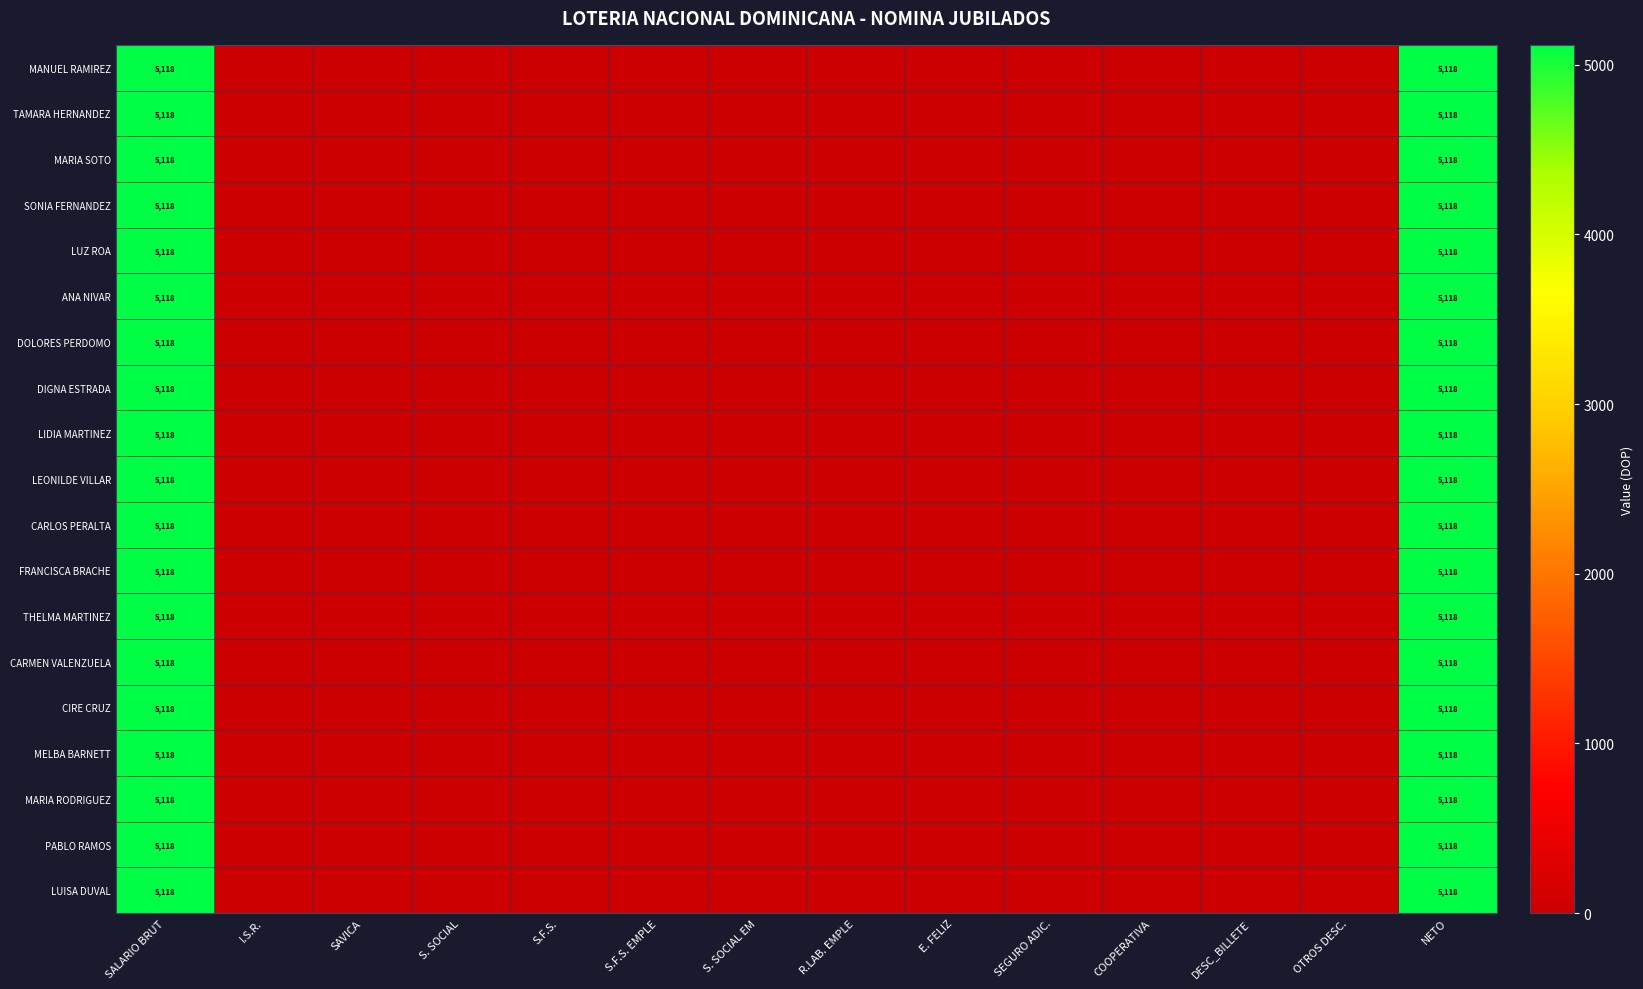

The MARIA RODRIGUEZ series shows 2052 at SALARIO BRUT. True or false?

False